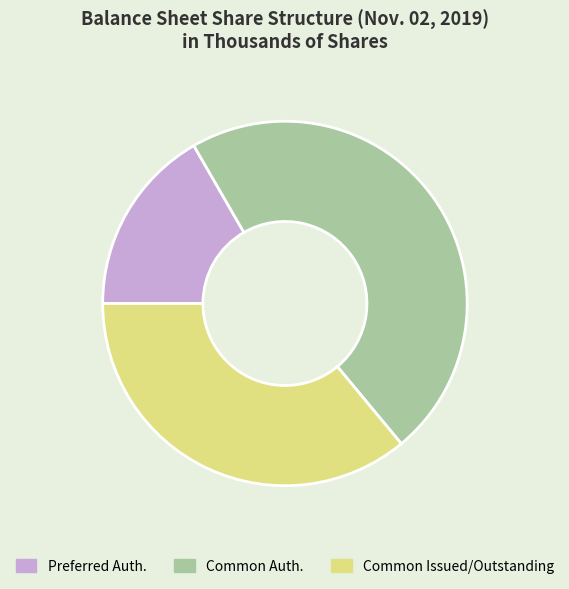

Approximately how many times larger is the value at Common Issued/Outstanding compared to Common Auth.?

0.8